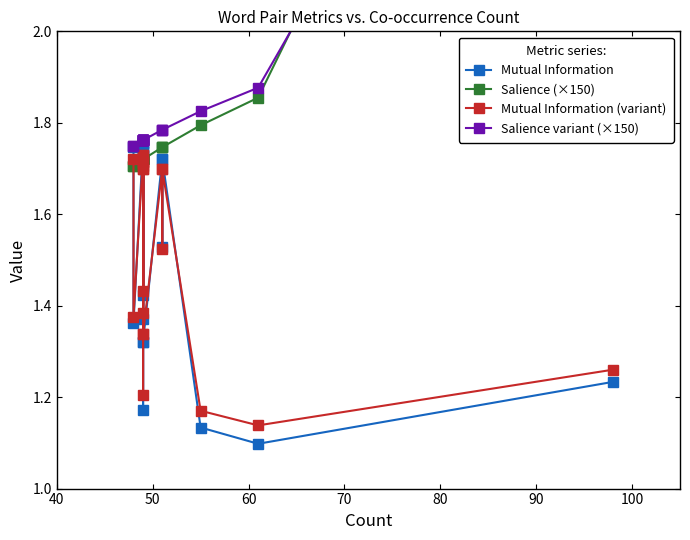

What is the lowest value of the Mutual Information (variant) series?

1.1